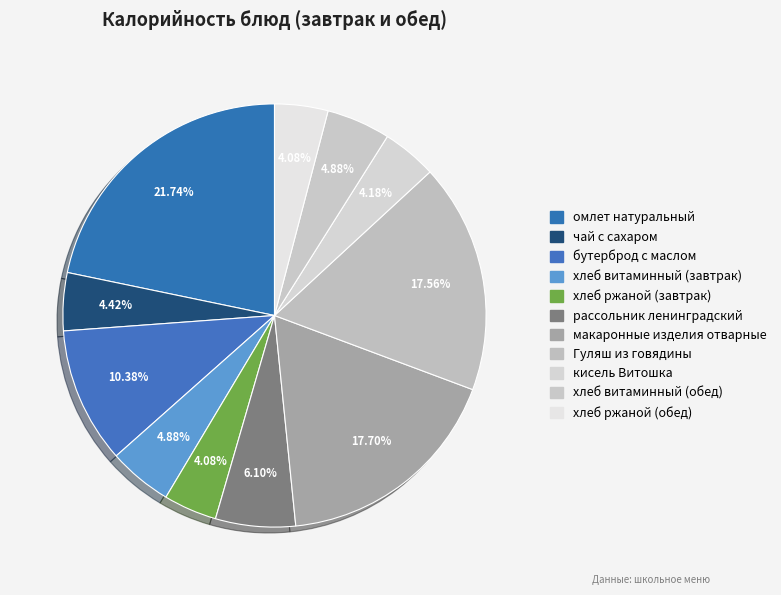

How many slices are in this pie chart?

11